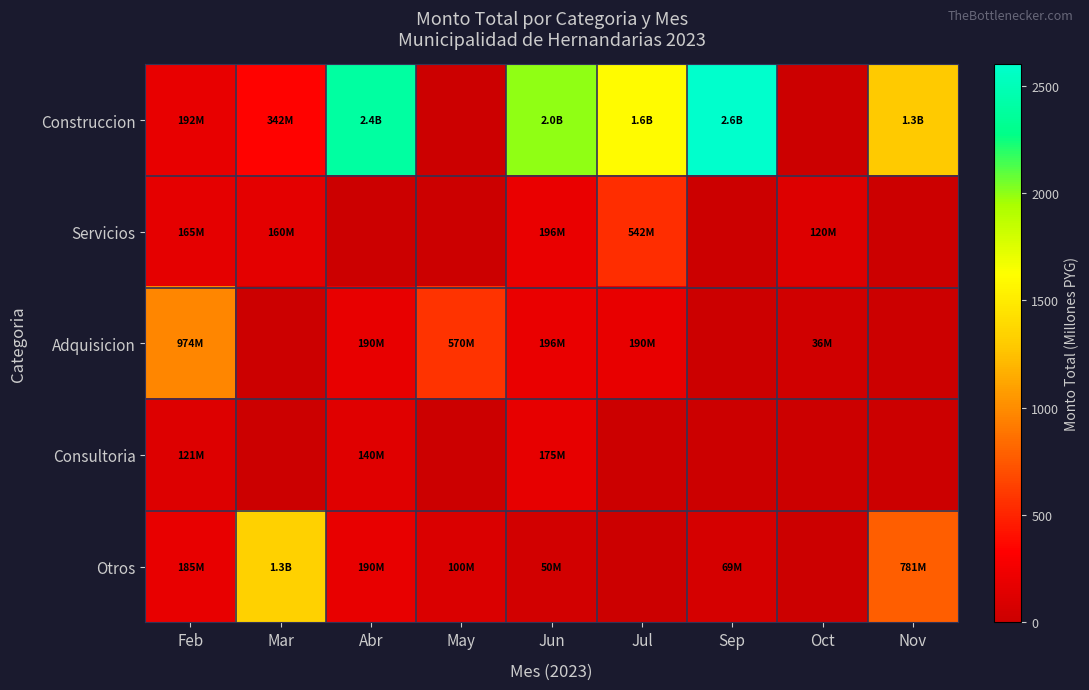

Which series has the widest spread of values?

Construccion